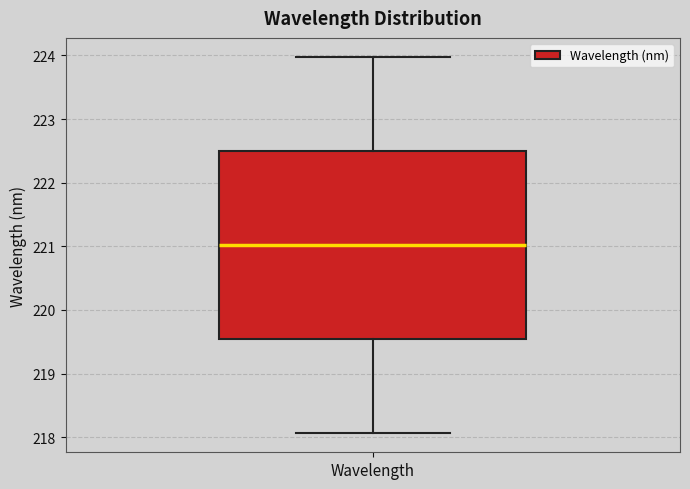

Where does the lower whisker of the box for Wavelength end on the y-axis? The values are not printed on the chart, so give them approximately, as read against the axis.

218.1